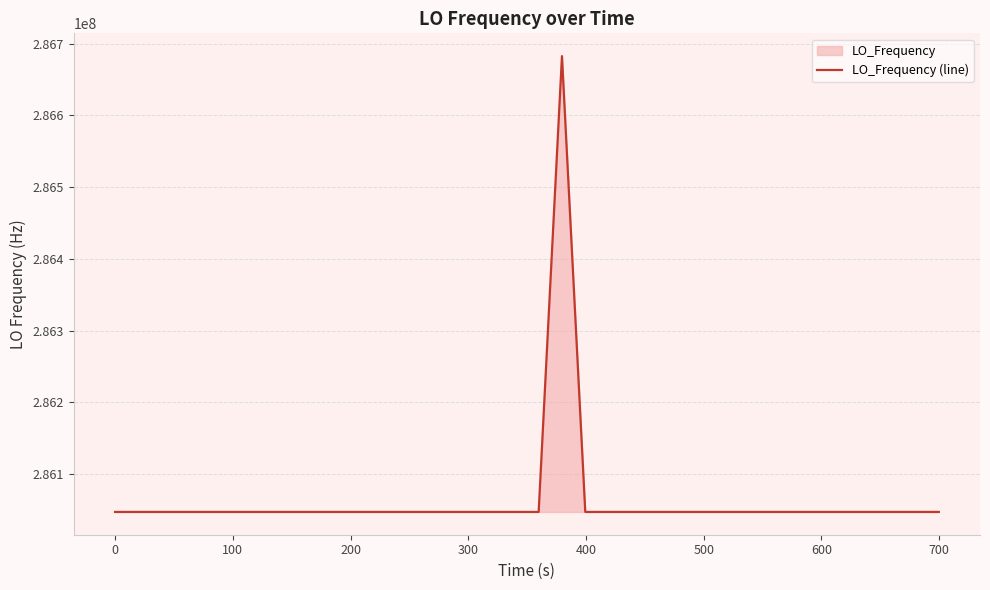

What is the greatest value displayed?

286682706.7